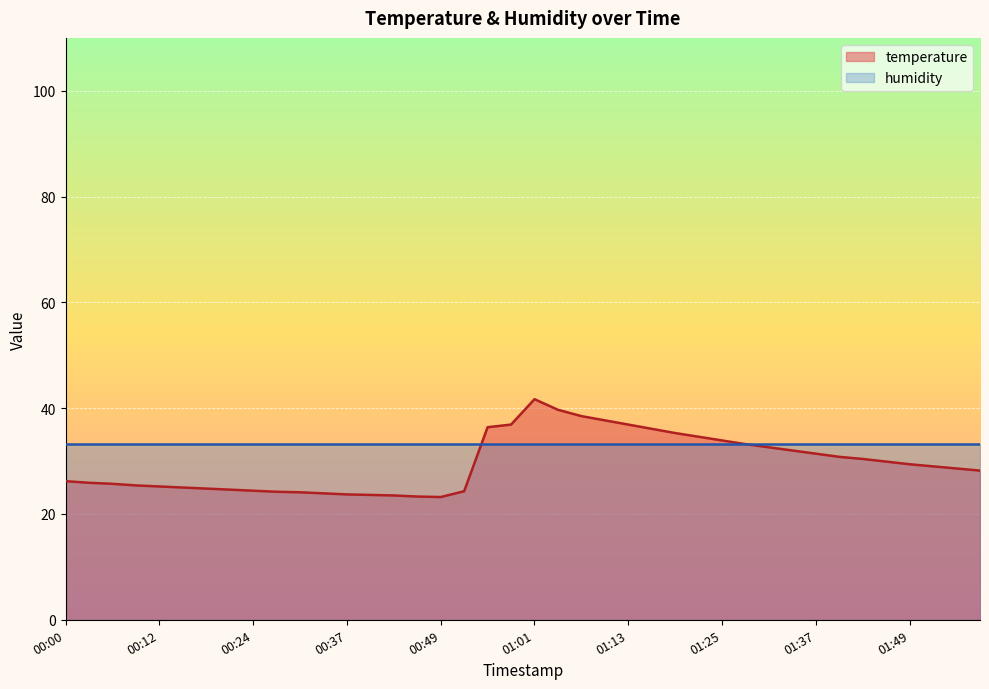

Is it true that the value at 00:52 is 9.5?

False